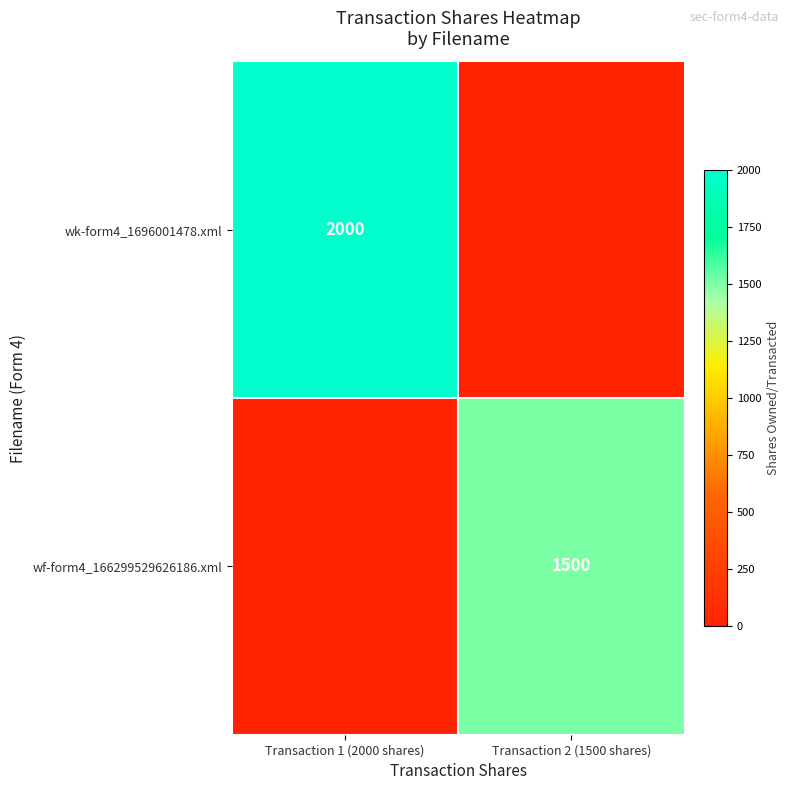

Is it true that wk-form4_1696001478.xml equals 697 at Transaction 1 (2000 shares)?

False